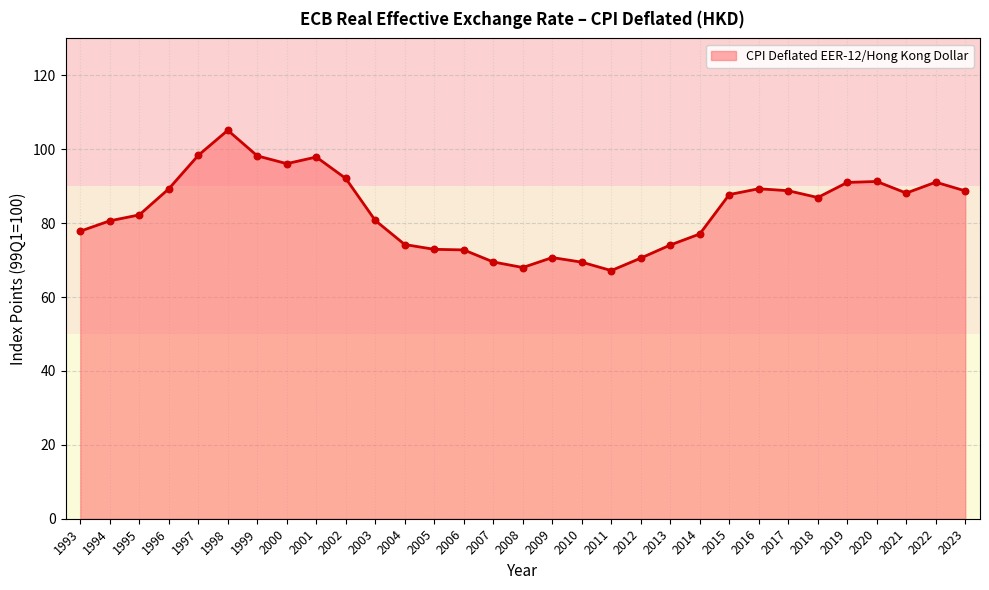

Approximately how many times larger is the value at 2009 compared to 2023?

0.8